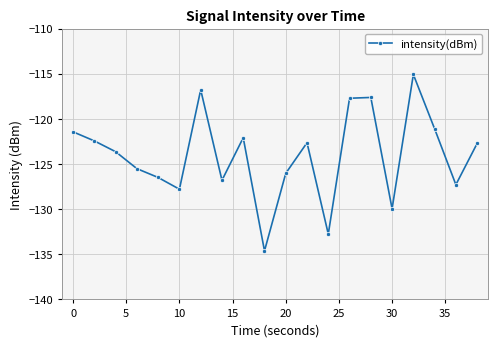

What is the difference between the maximum and minimum values?

19.5